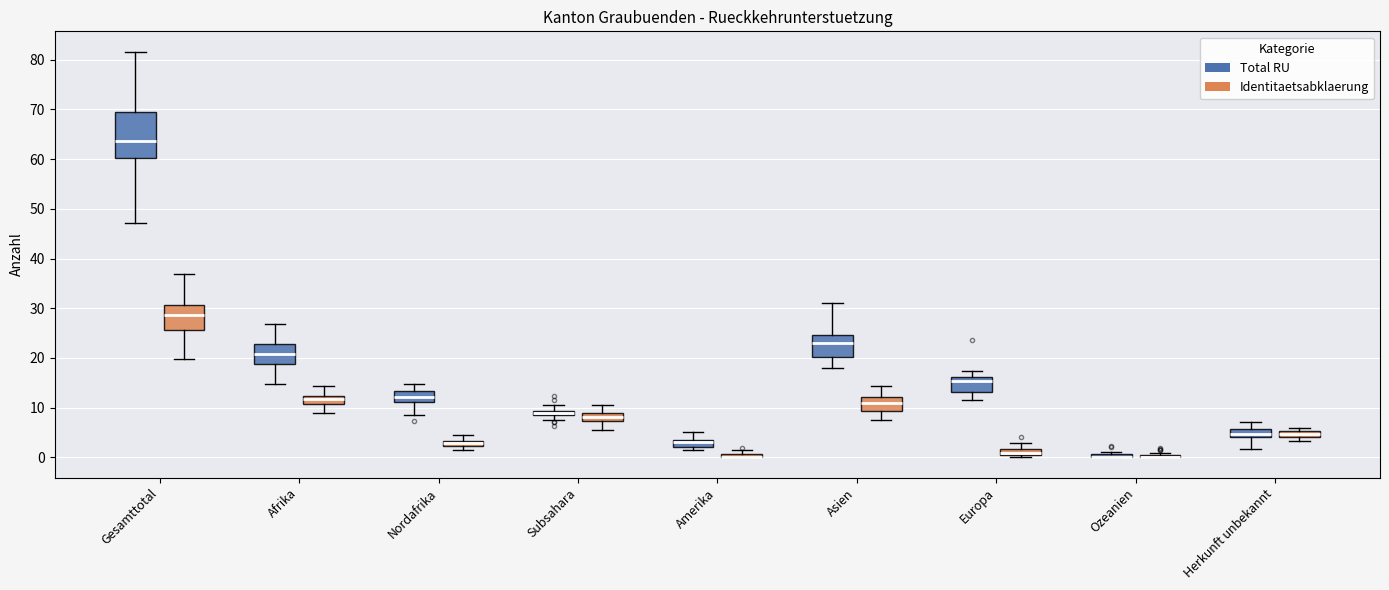

Which box is the tallest, from its lower edge to its upper edge?

Gesamttotal (Total RU)